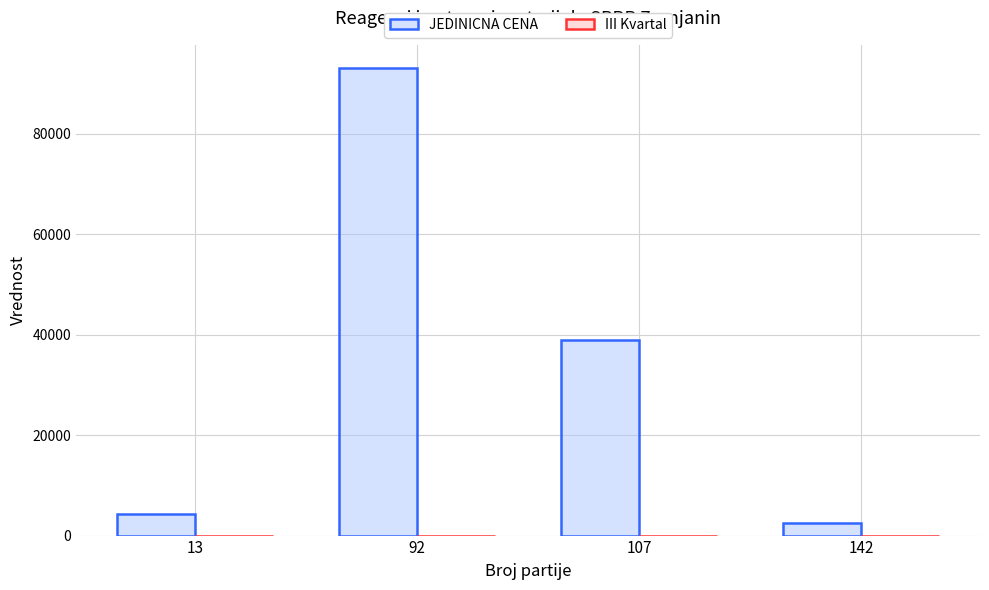

What is the difference between the JEDINICNA CENA values at 13 and 107?

34700